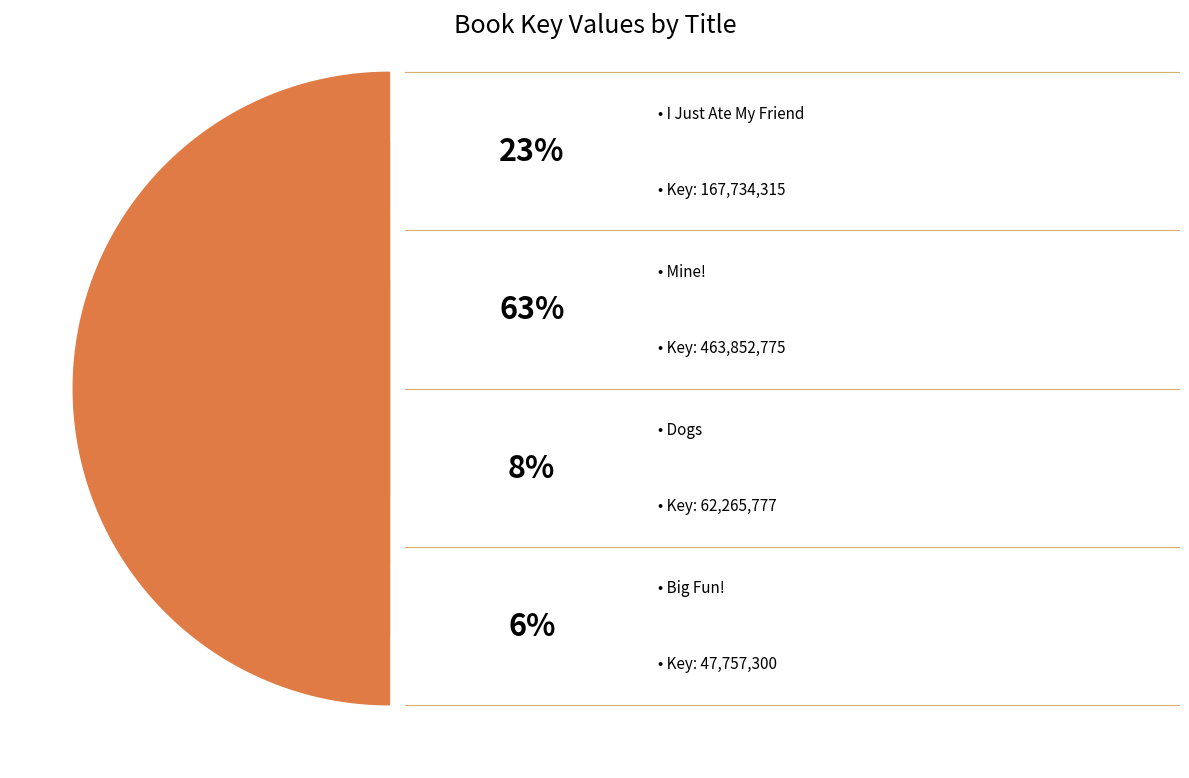

Rank the categories by value from highest to lowest.

Mine!, I Just Ate My Friend, Dogs, Big Fun!